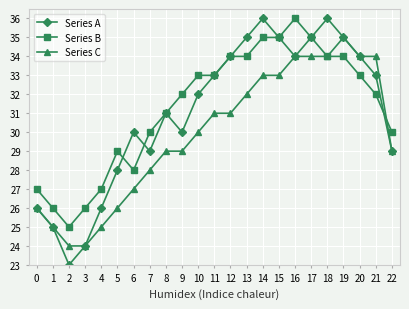

Is the value of Series A at 4 greater than the value of Series B at 7?

No